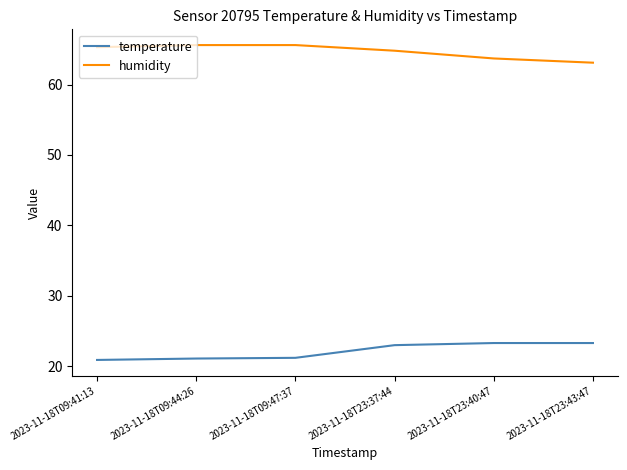

Is the value of temperature at 2023-11-18T23:43:47 greater than the value of humidity at 2023-11-18T09:41:13?

No